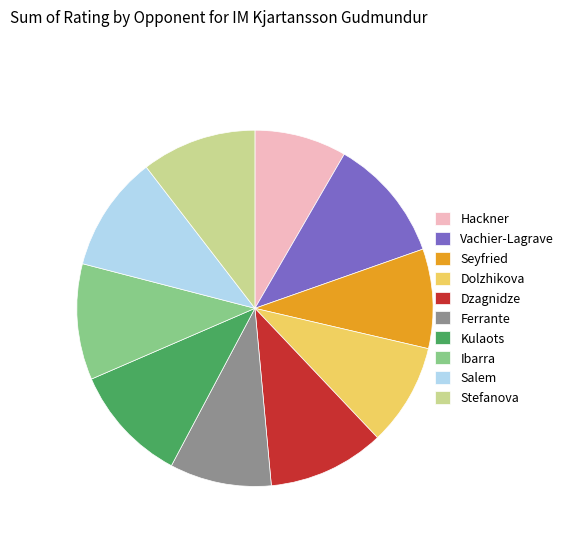

Does Seyfried account for over 50% of the chart?

No